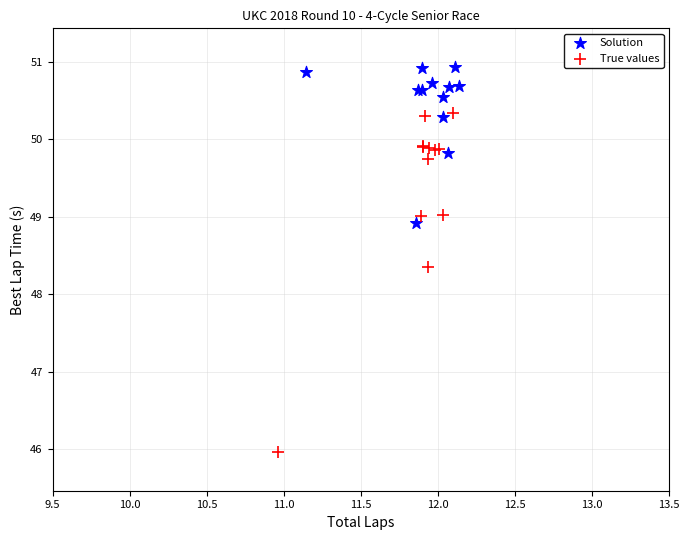

Which series has the largest Y range (max minus min)?

True values